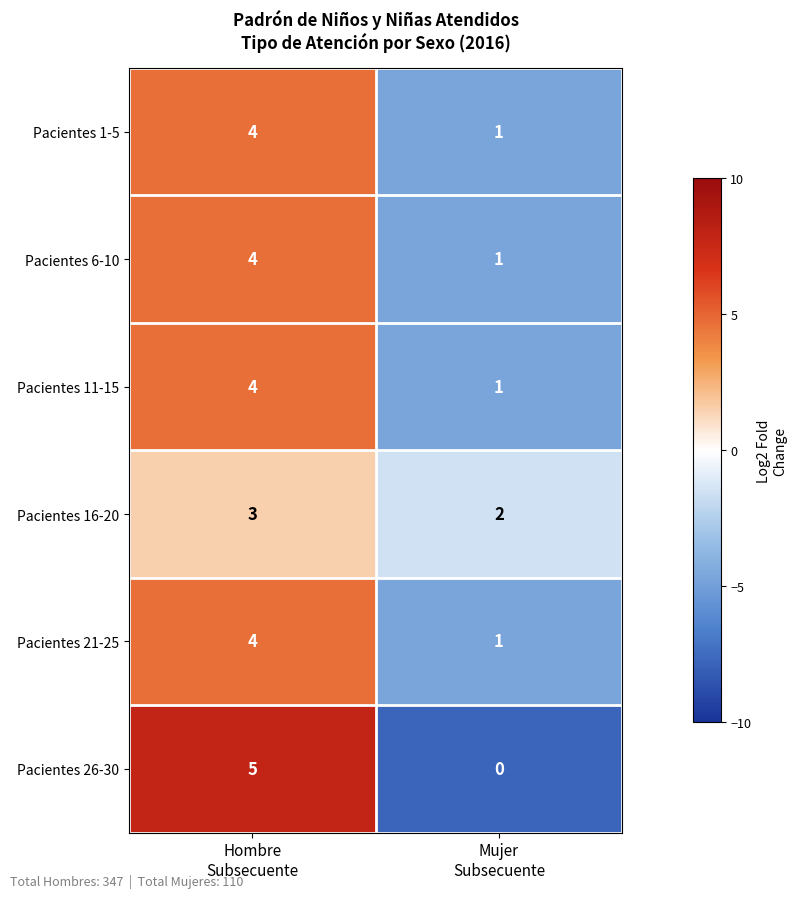

Reading left to right, extract all data points from this chart.

Pacientes 1-5: 4	1
Pacientes 6-10: 4	1
Pacientes 11-15: 4	1
Pacientes 16-20: 3	2
Pacientes 21-25: 4	1
Pacientes 26-30: 5	0